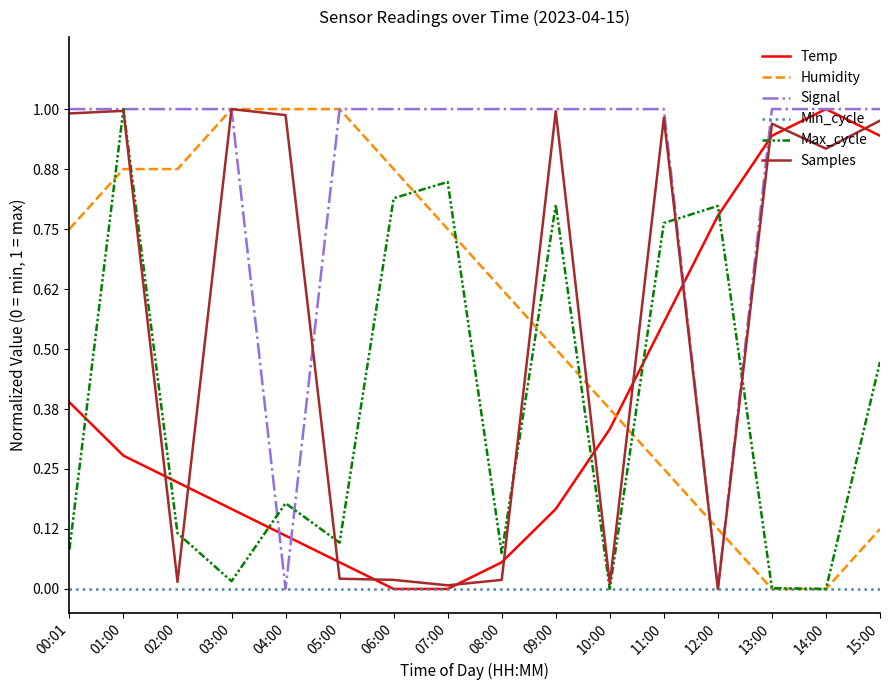

Is it true that Signal equals 1.0 at 11:00?

True